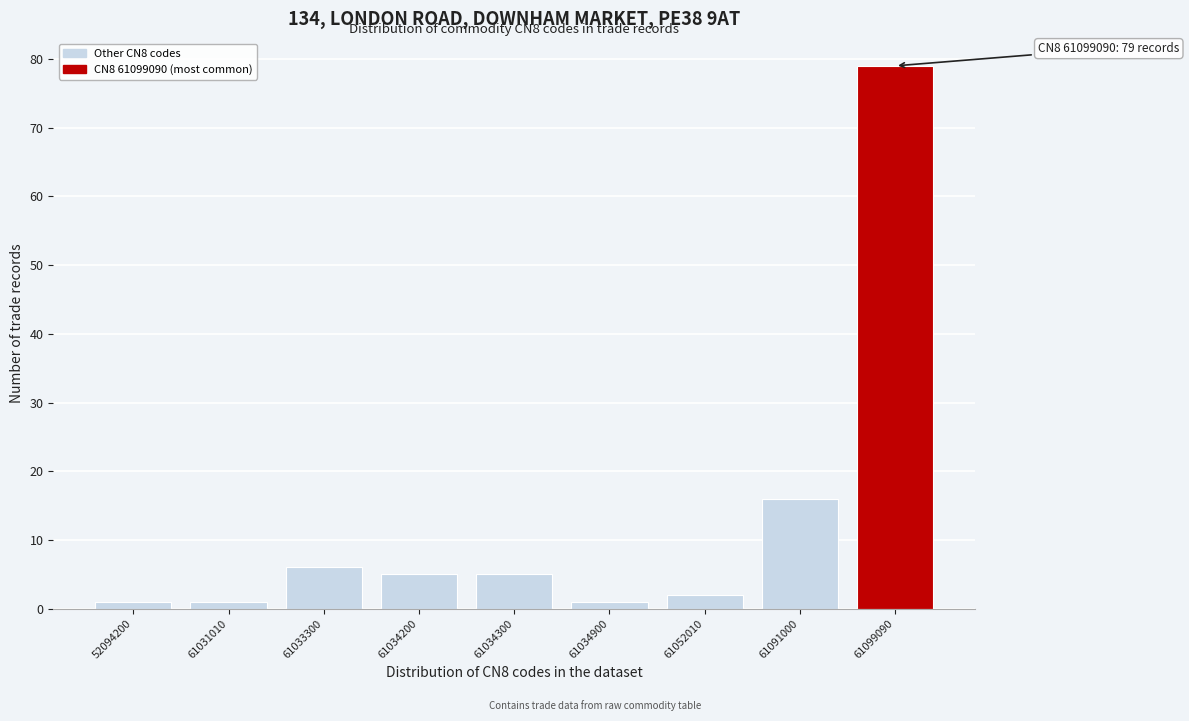

Reading left to right, transcribe all the data shown in this chart.

1	1	6	5	5	1	2	16	79